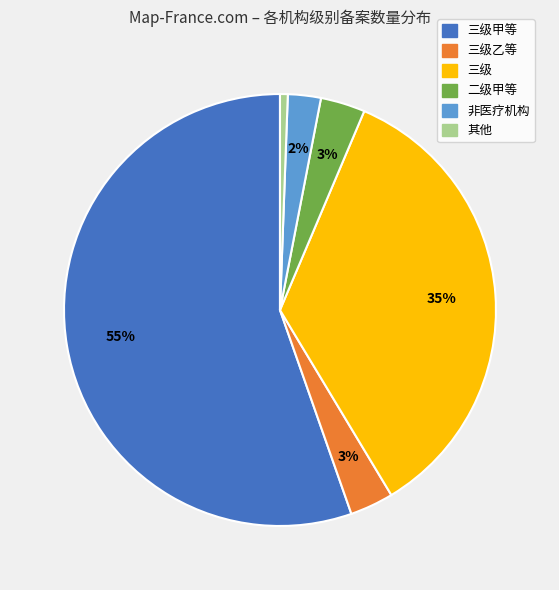

Is there a majority slice in this chart?

Yes